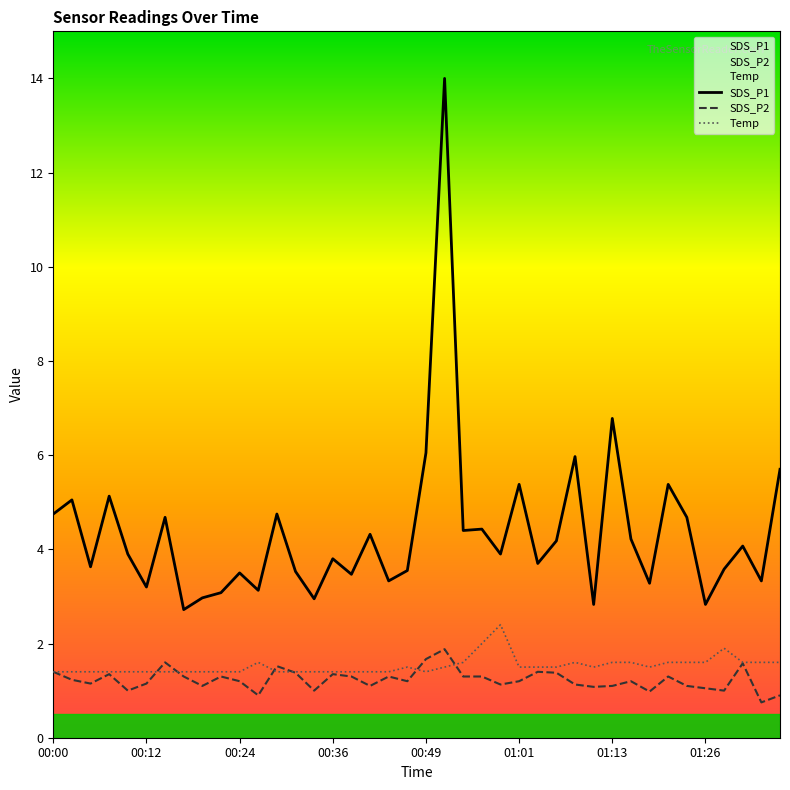

What is the value of the SDS_P1 point at the 31st from the left?

6.8